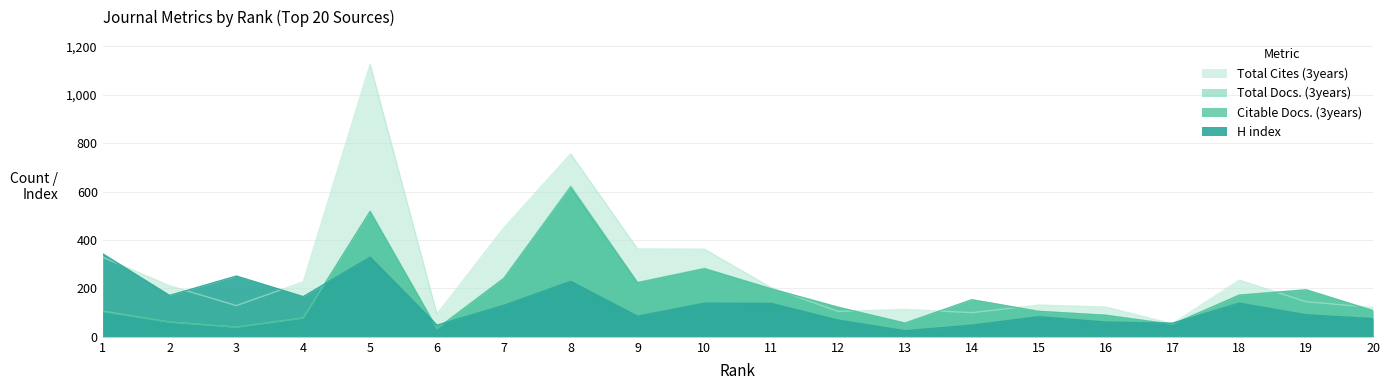

True or false: H index and Total Docs. (3years) cross at least once.

True